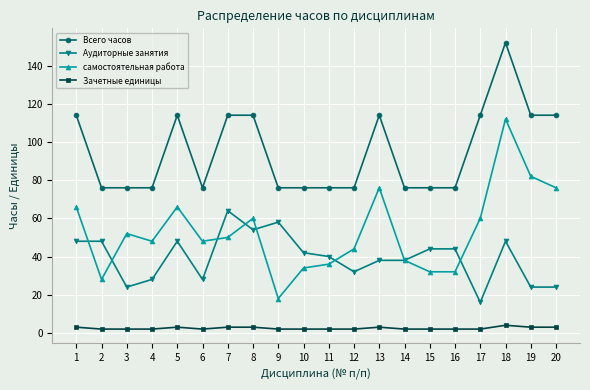

What is the greatest value displayed?

152